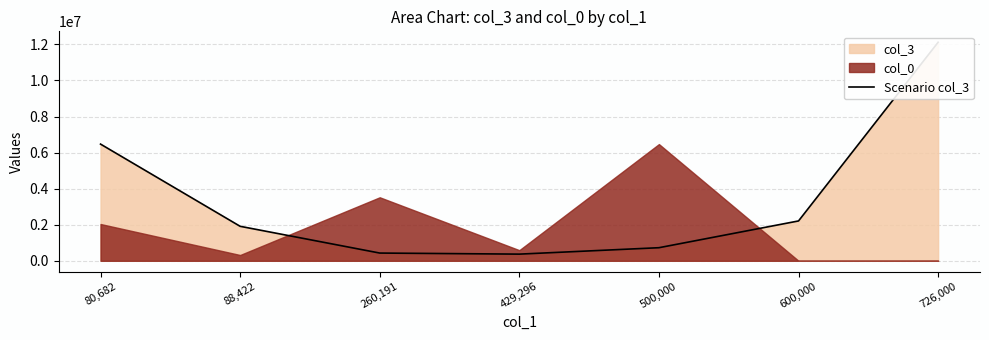

What position from the right is 500,000?

3